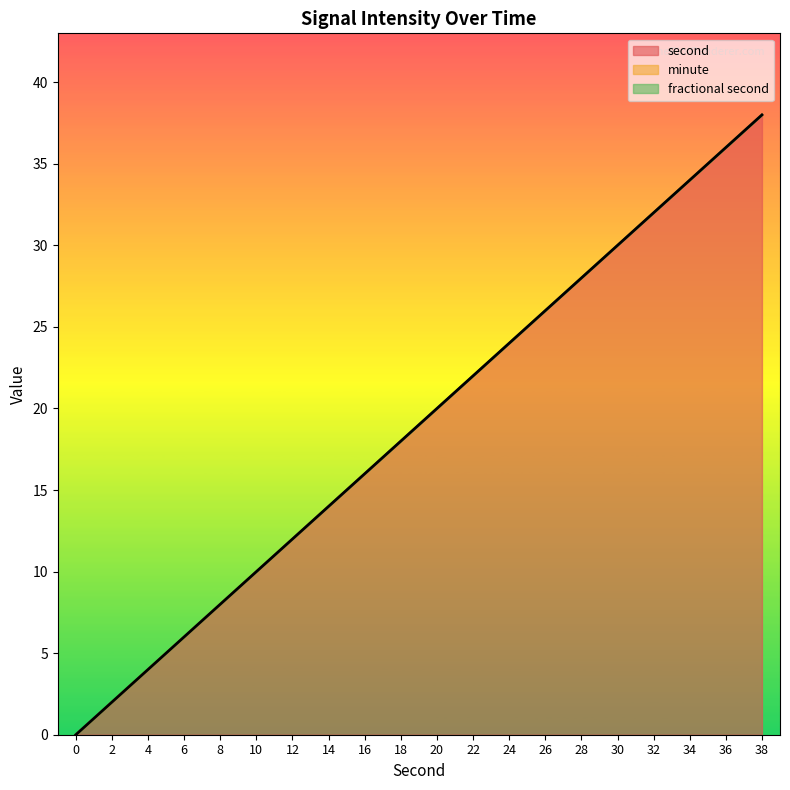

Does the chart display data point markers on the line(s)?

No